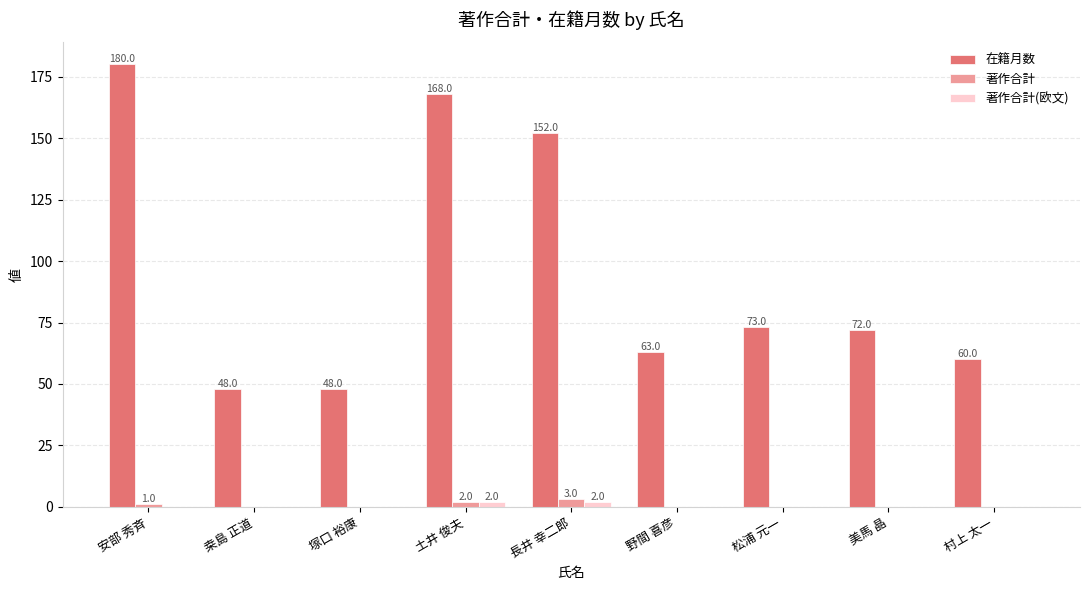

How many 著作合計 values are between 0 and 1?

7